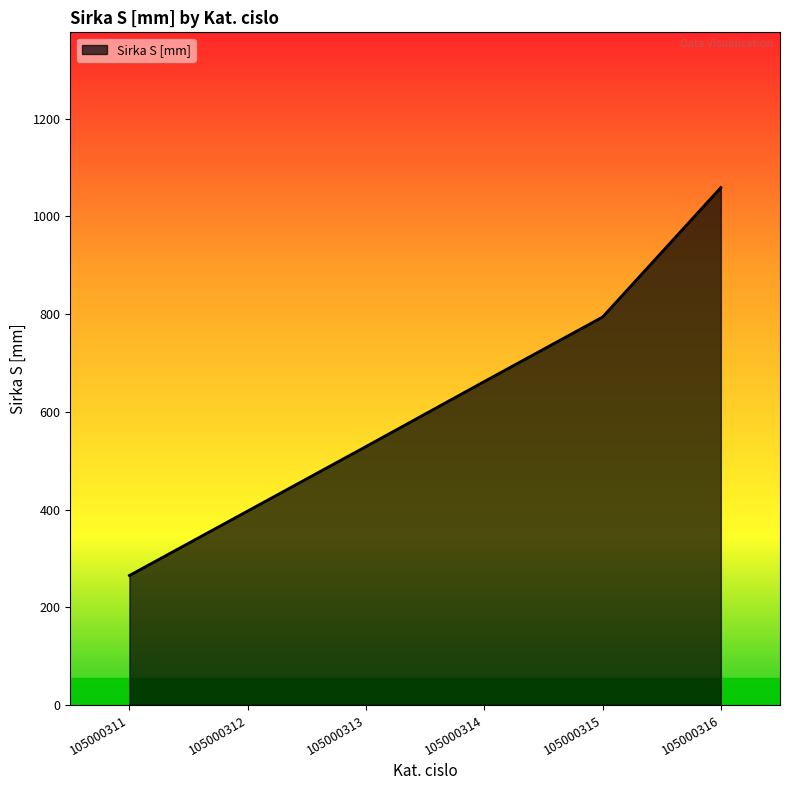

What is the change in value from 105000313 to 105000314?

+133